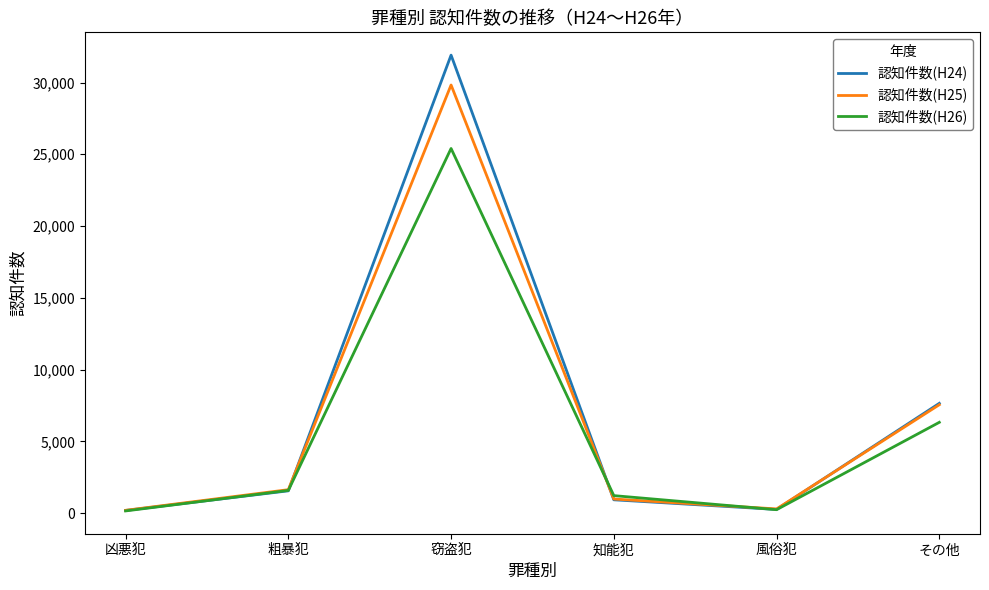

Between 粗暴犯 and その他, which series saw the biggest shift?

認知件数(H24)